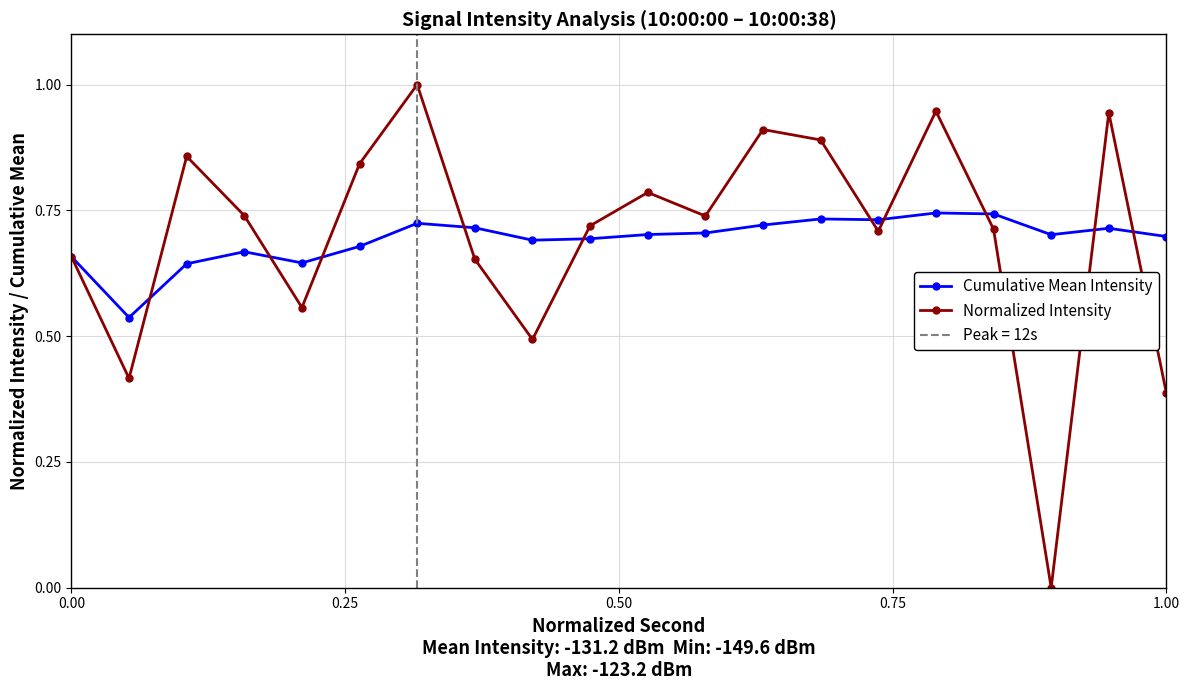

What are all the series names shown in the legend?

Cumulative Mean Intensity, Normalized Intensity